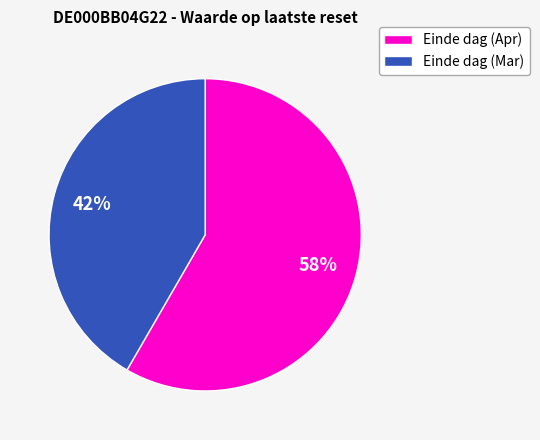

To the nearest percent, what is the average slice percentage?

50%